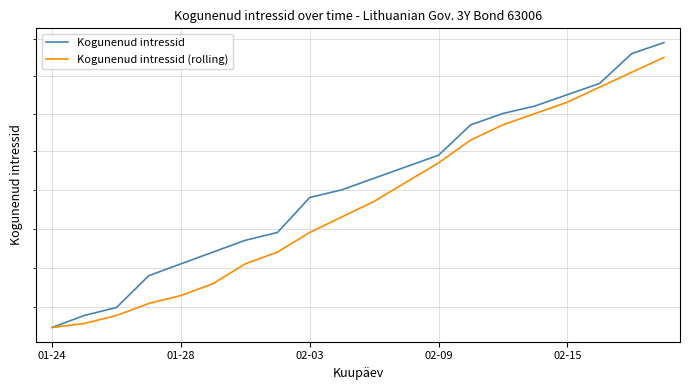

True or false: Kogunenud intressid (rolling) and Kogunenud intressid cross at least once.

False